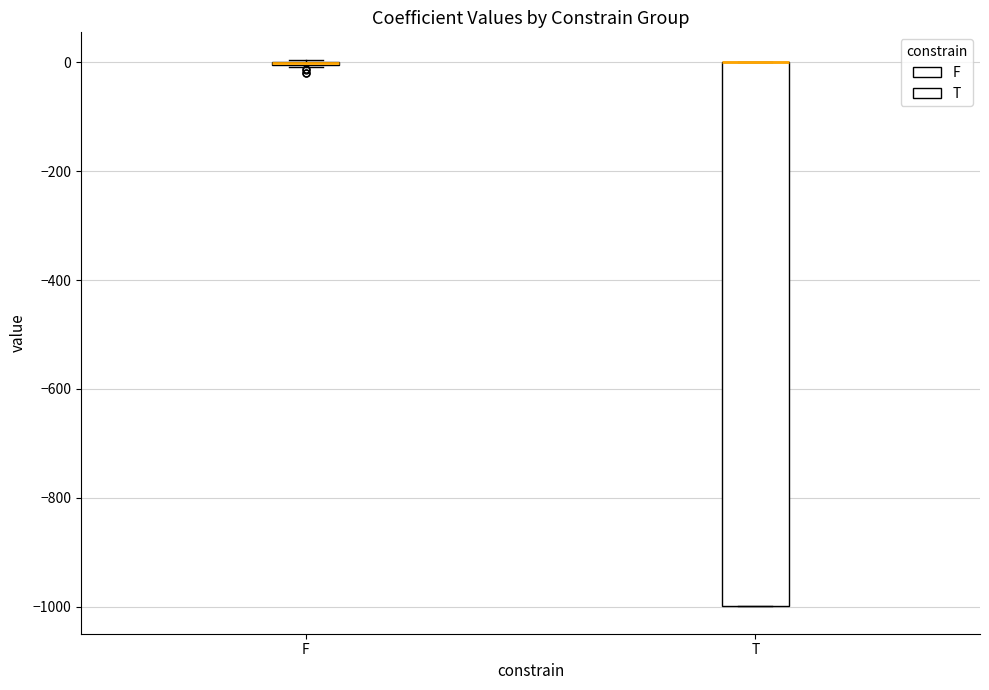

Which box is the tallest, from its lower edge to its upper edge?

T